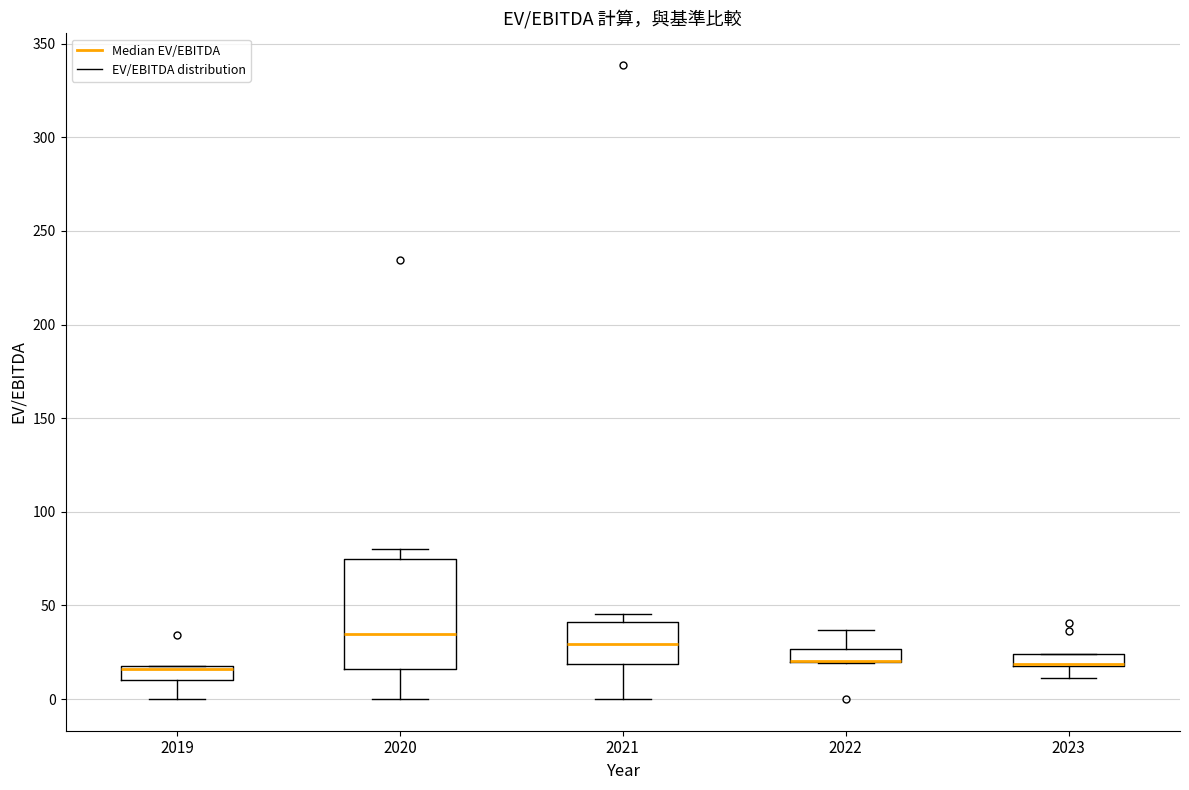

Which box is the tallest, from its lower edge to its upper edge?

2020